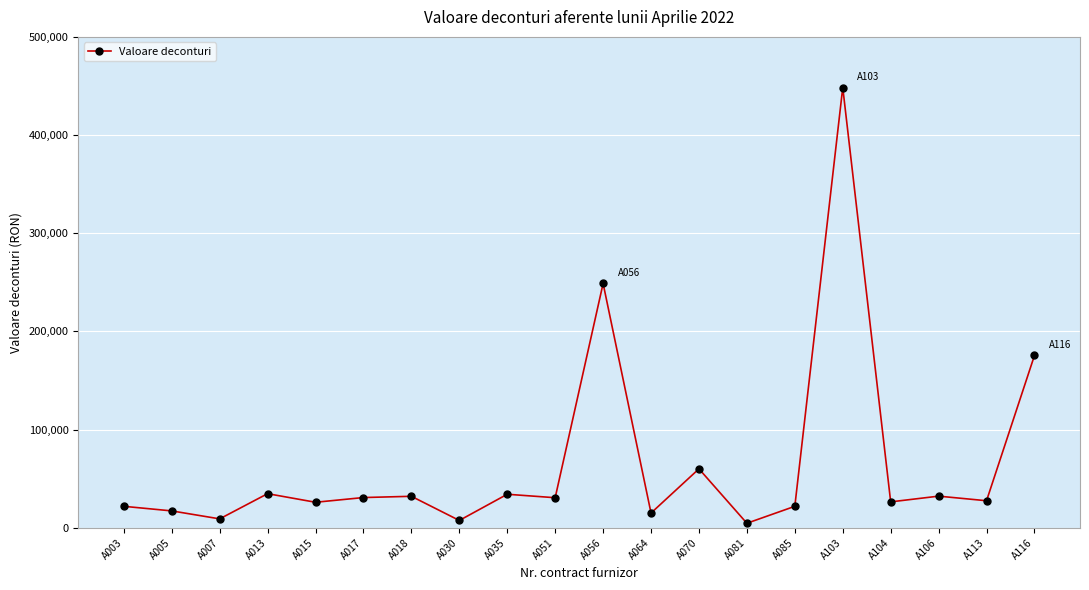

What is the sum of the values at A005 and A056?

266015.7